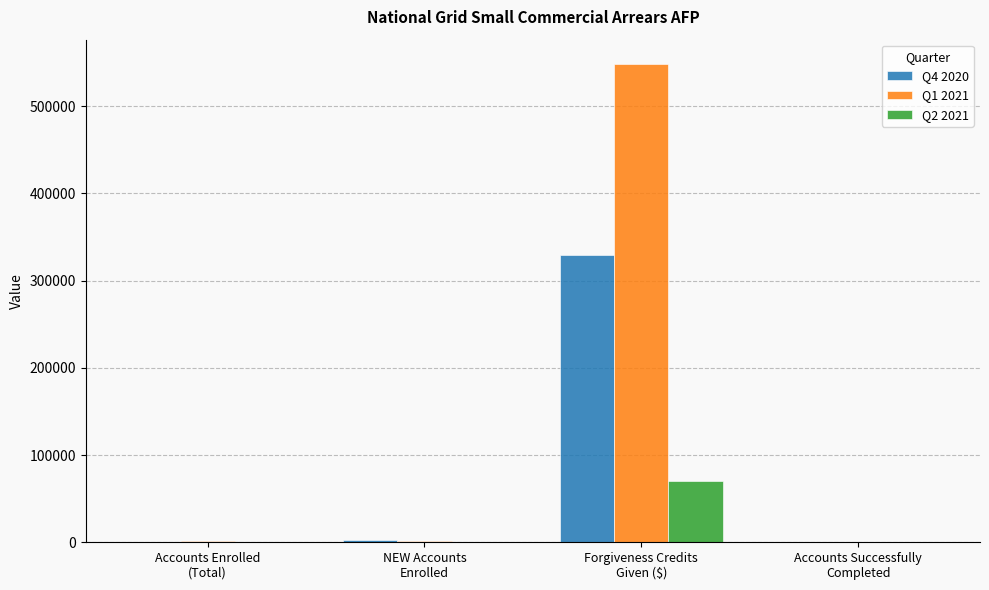

What is the sum of all Q4 2020 values?

331989.3